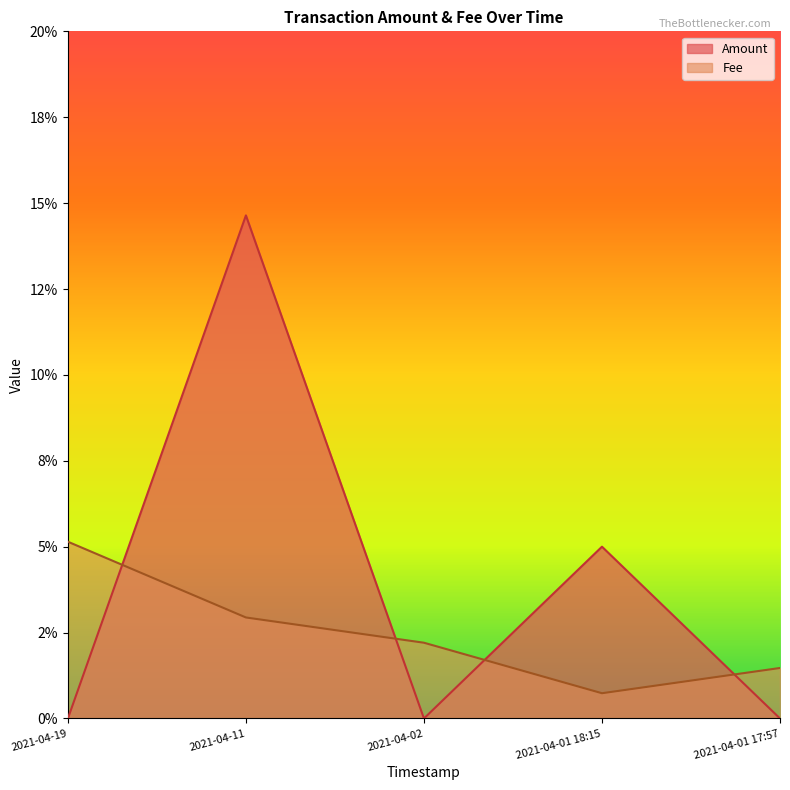

Read the Amount value at 2021-04-01 18:15.

0.1